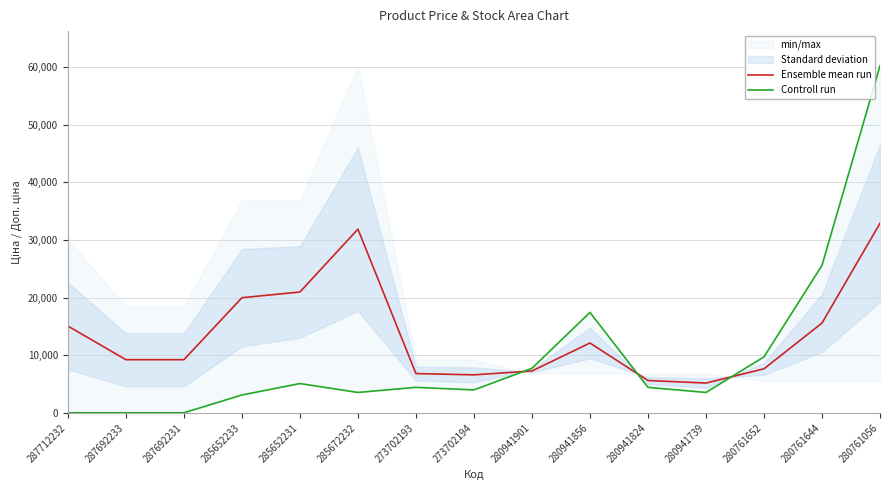

What is the label of the 10th point from the left?

280941856